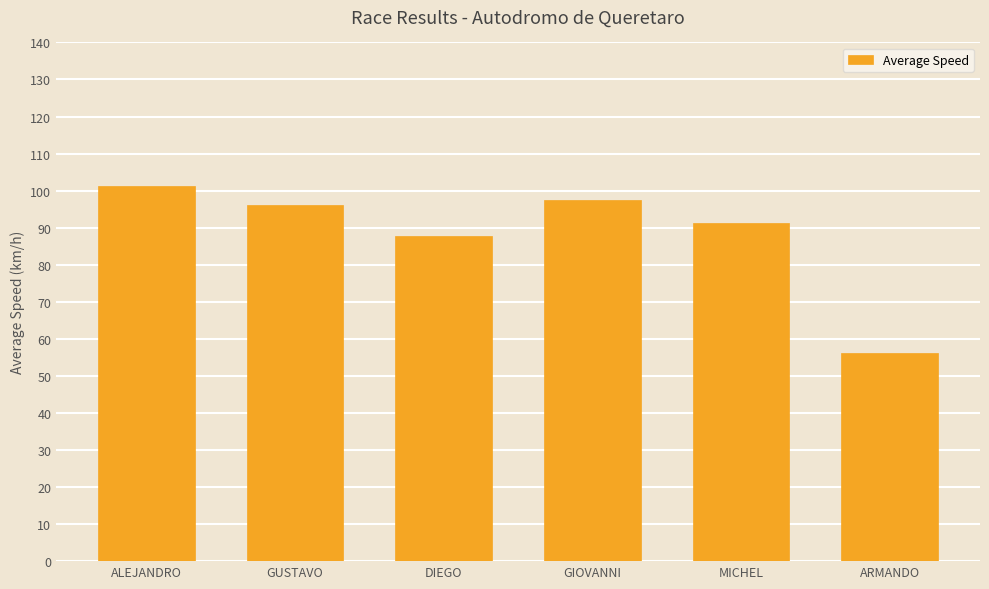

True or false: the data shows 81.0 at ARMANDO.

False